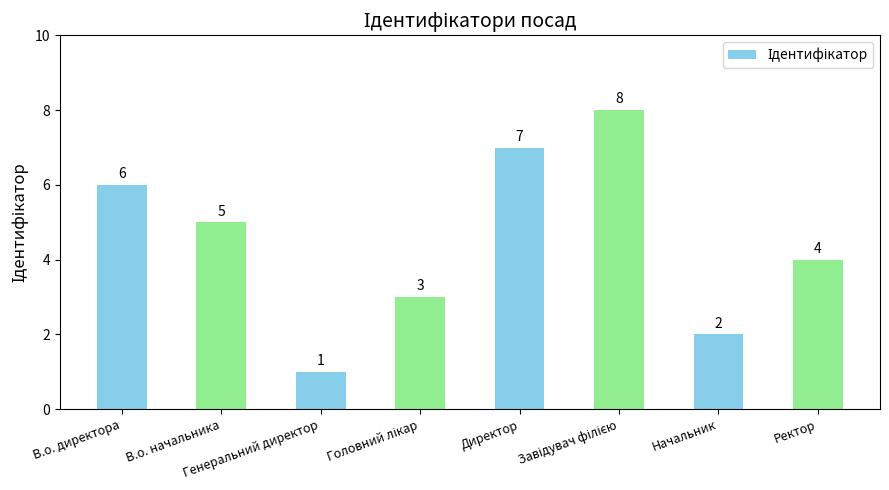

Count the number of data series in this chart.

1